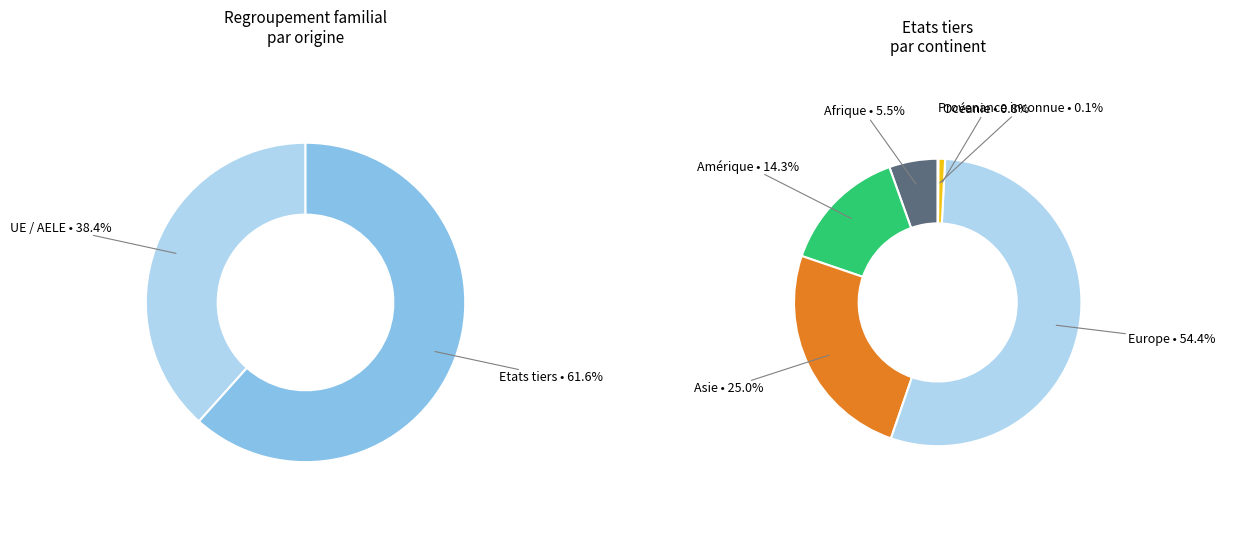

Rank the categories by value from highest to lowest.

Europe, Asie, Amérique, Afrique, Océanie, Provenance inconnue